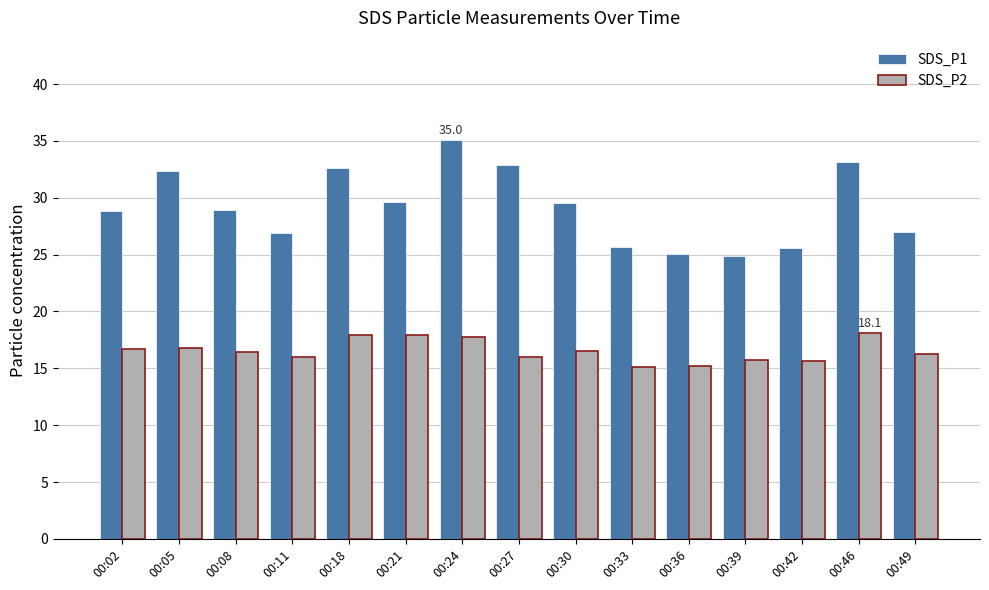

How many distinct data groups are displayed?

2